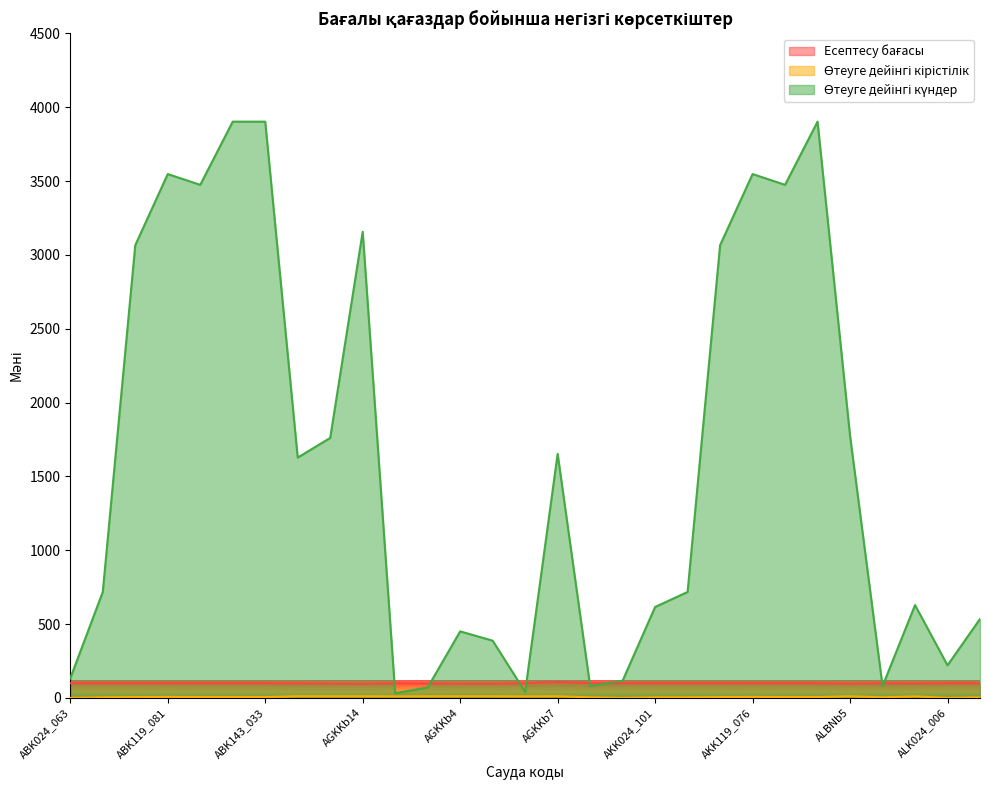

Reading right to left, extract all data points from this chart.

Есептесу бағасы: ALK024_007=100.0	ALK024_006=100.0	ALK024_001=98.6	ALK022_005=100.0	ALBNb5=97.0	AKK143_036=100.0	AKK131_028=100.0	AKK119_076=100.0	AKK119_005=100.0	AKK024_111=100.0	AKK024_101=100.0	AKK024_061=100.0	AKK022_080=100.0	AGKKb7=108.3	AGKKb6=99.7	AGKKb5=96.3	AGKKb4=96.3	AGKKb16=98.8	AGKKb15=99.9	AGKKb14=95.4	AGKKb12=96.8	AGKKb11=99.6	ABK143_033=100.0	ABK143_032=100.0	ABK131_021=100.0	ABK119_081=100.0	ABK119_006=100.0	ABK024_109=100.0	ABK024_063=100.0
Өтеуге дейінгі кірістілік: ALK024_007=4.2	ALK024_006=0.3	ALK024_001=10.8	ALK022_005=4.2	ALBNb5=11.6	AKK143_036=6.1	AKK131_028=6.1	AKK119_076=7.1	AKK119_005=6.1	AKK024_111=4.2	AKK024_101=4.2	AKK024_061=0.3	AKK022_080=4.2	AGKKb7=11.6	AGKKb6=10.7	AGKKb5=11.7	AGKKb4=11.8	AGKKb16=11.5	AGKKb15=10.9	AGKKb14=11.6	AGKKb12=11.6	AGKKb11=11.6	ABK143_033=6.1	ABK143_032=6.1	ABK131_021=6.1	ABK119_081=7.1	ABK119_006=6.1	ABK024_109=4.2	ABK024_063=0.3
Өтеуге дейінгі күндер: ALK024_007=535.0	ALK024_006=221.0	ALK024_001=629.0	ALK022_005=80.0	ALBNb5=1776.0	AKK143_036=3903.0	AKK131_028=3475.0	AKK119_076=3548.0	AKK119_005=3066.0	AKK024_111=718.0	AKK024_101=616.0	AKK024_061=117.0	AKK022_080=80.0	AGKKb7=1653.0	AGKKb6=41.0	AGKKb5=388.0	AGKKb4=451.0	AGKKb16=71.0	AGKKb15=32.0	AGKKb14=3157.0	AGKKb12=1761.0	AGKKb11=1628.0	ABK143_033=3903.0	ABK143_032=3903.0	ABK131_021=3475.0	ABK119_081=3548.0	ABK119_006=3066.0	ABK024_109=718.0	ABK024_063=133.0